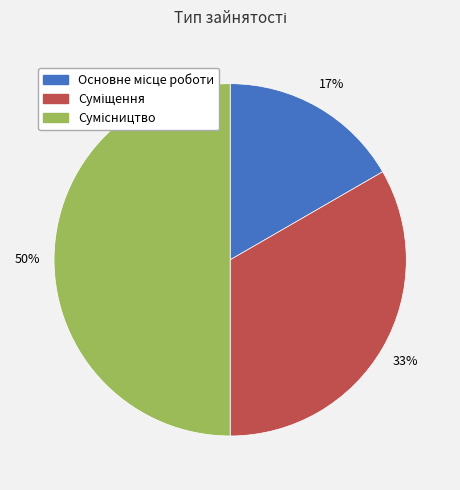

To the nearest percent, what is the average slice percentage?

33%